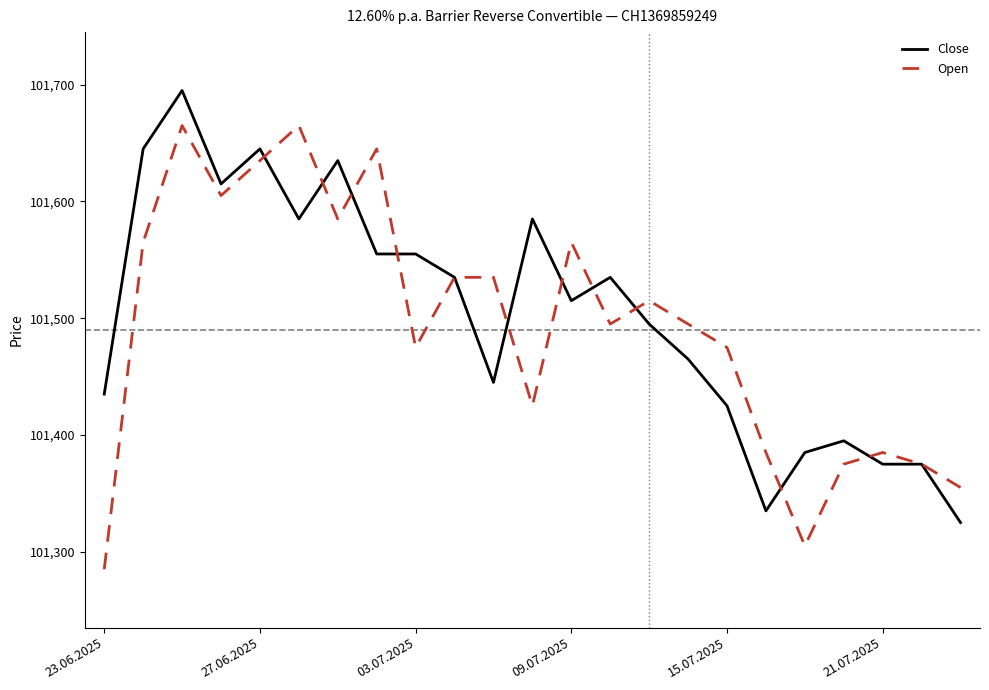

How many categories are shown in the chart?

23